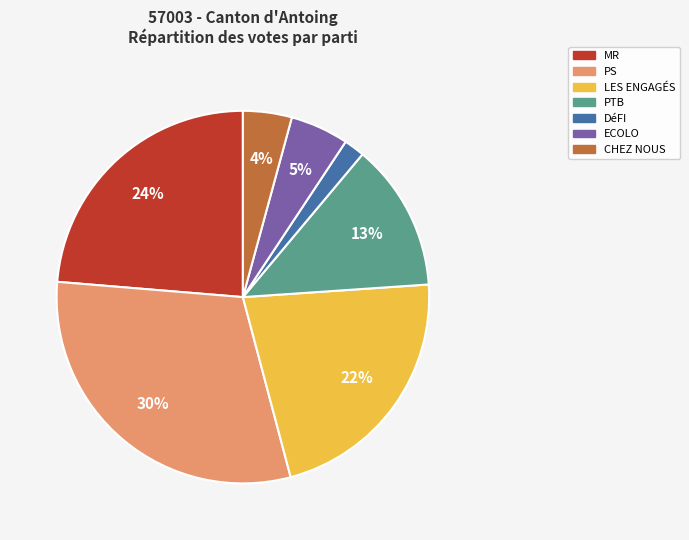

What is the smallest slice in the pie chart?

DéFI